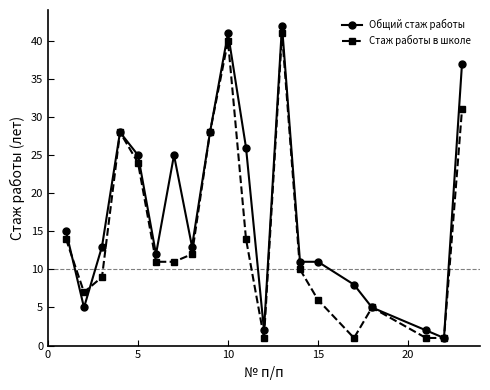

Which series ends up on top after the final intersection of Стаж работы в школе and Общий стаж работы?

Общий стаж работы